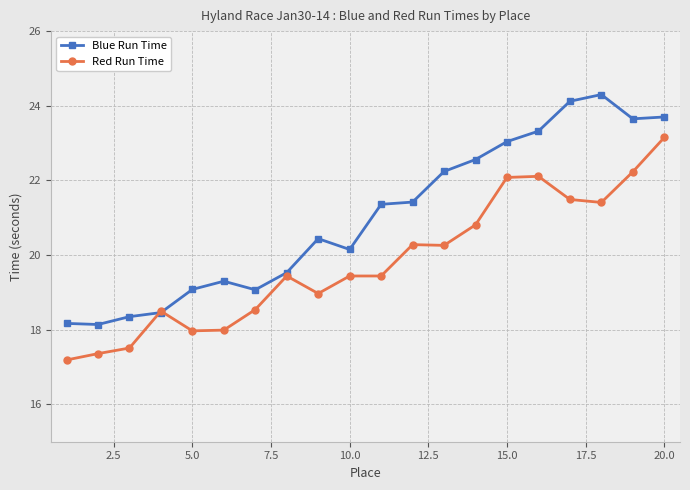

At how many categories does at least one series exceed 20?

12